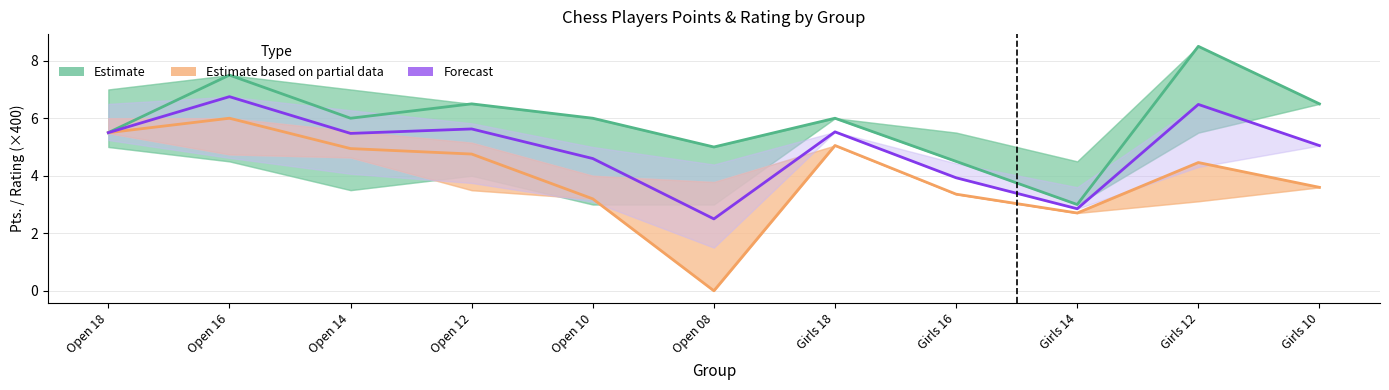

What is the highest value of the Forecast series?

6.8